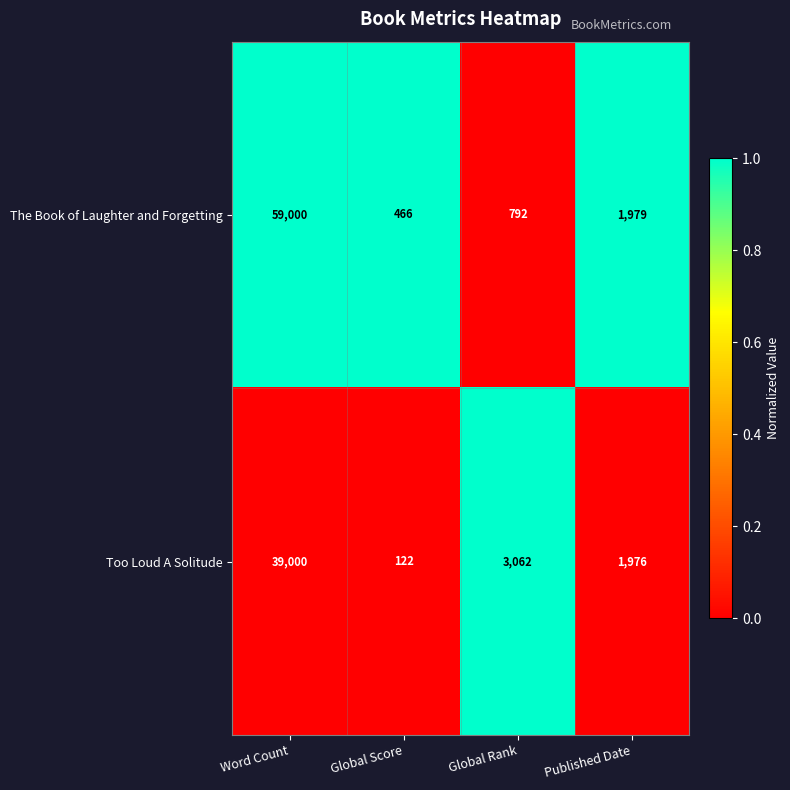

What is the difference between the maximum and minimum values in the The Book of Laughter and Forgetting series?

58534